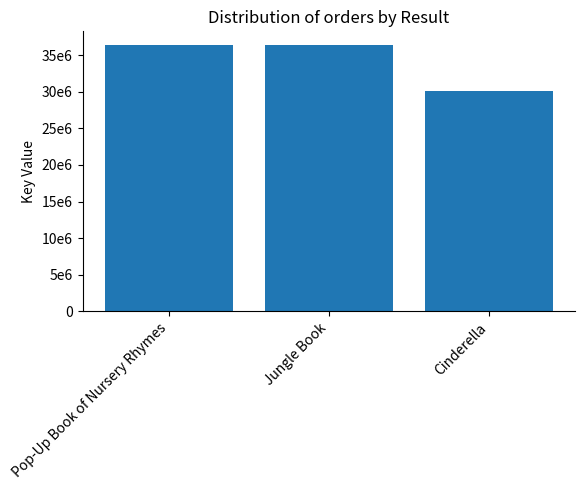

What is the value of the 2nd bar from the left?

36414927